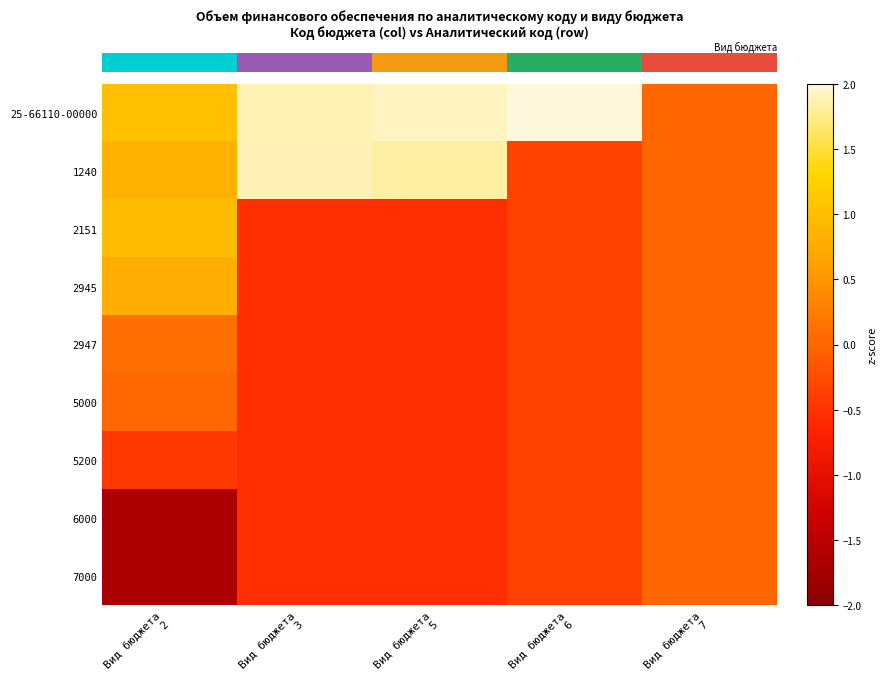

How many categories are shown in the chart?

5